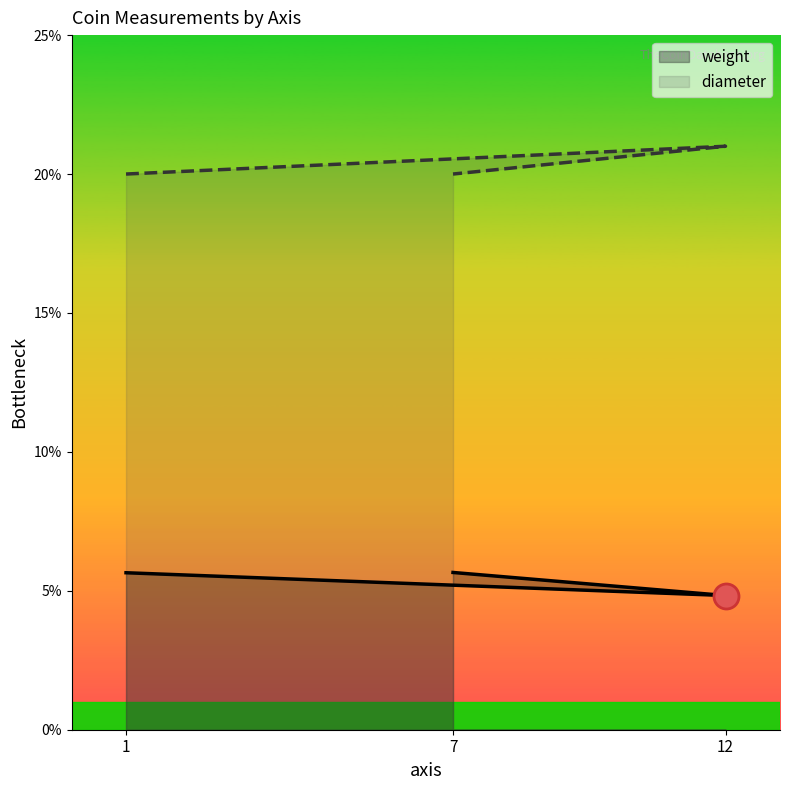

Which category has the highest value in the weight series?

7